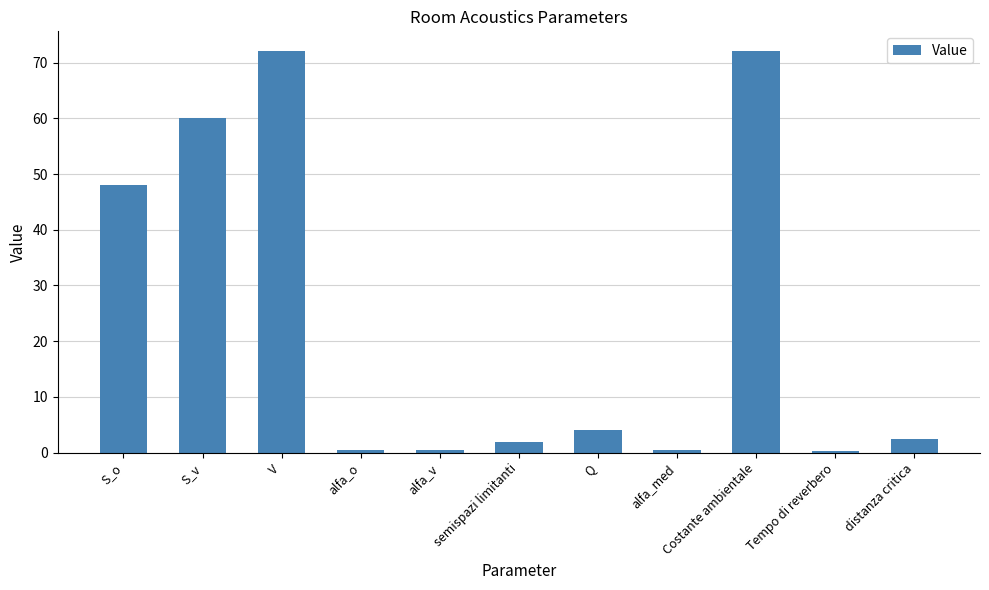

Does the chart contain stacked bars?

No